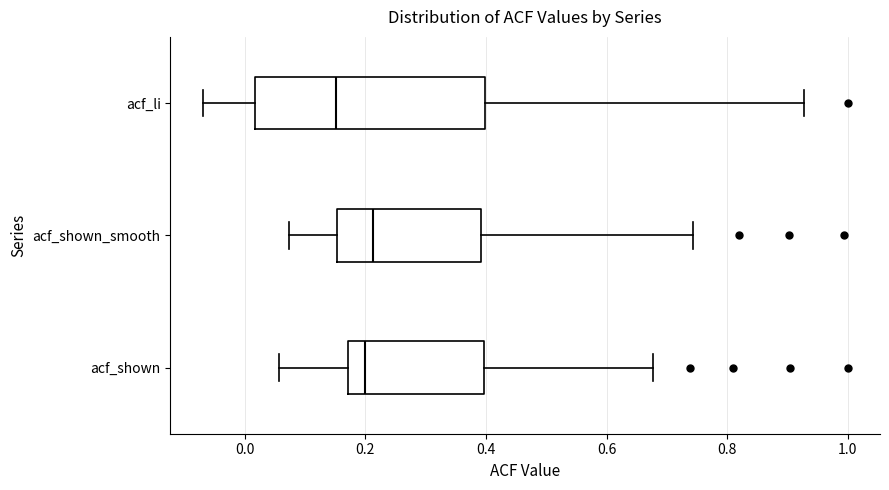

Reading bottom to top, read every box against the x-axis: the position of its median line, the range the box covers, and the ends of its whiskers. The values are not printed on the chart, so give them approximately, as read against the axis.

acf_shown: median 0.20, box 0.18 to 0.40, whiskers 0.06 to 0.68
acf_shown_smooth: median 0.22, box 0.16 to 0.40, whiskers 0.08 to 0.74
acf_li: median 0.16, box 0.02 to 0.40, whiskers -0.06 to 0.92